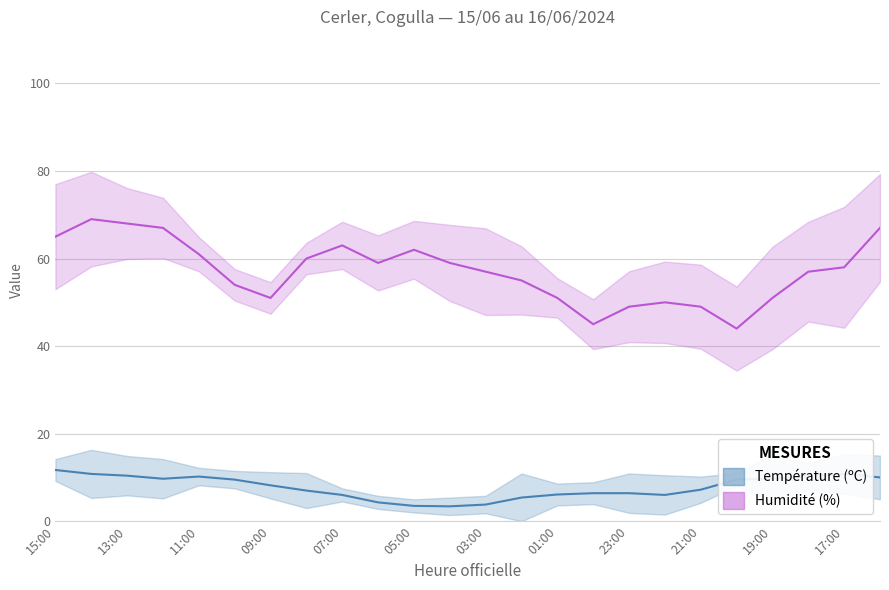

What is the label of the 3rd point from the left?

13:00